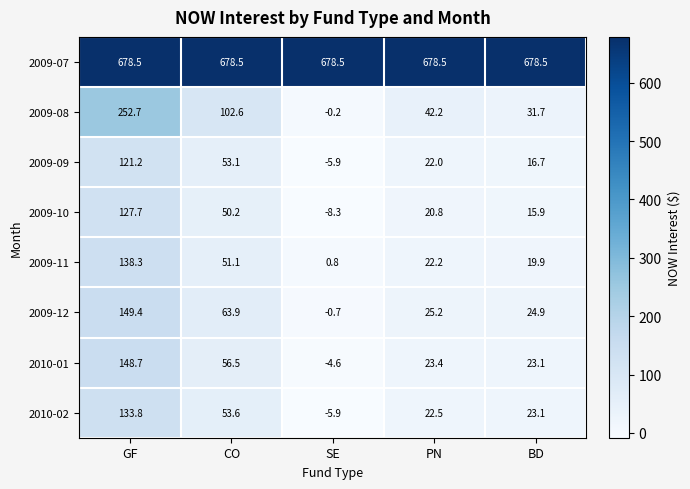

Rank the series at GF from lowest to highest value.

2009-09, 2009-10, 2010-02, 2009-11, 2010-01, 2009-12, 2009-08, 2009-07